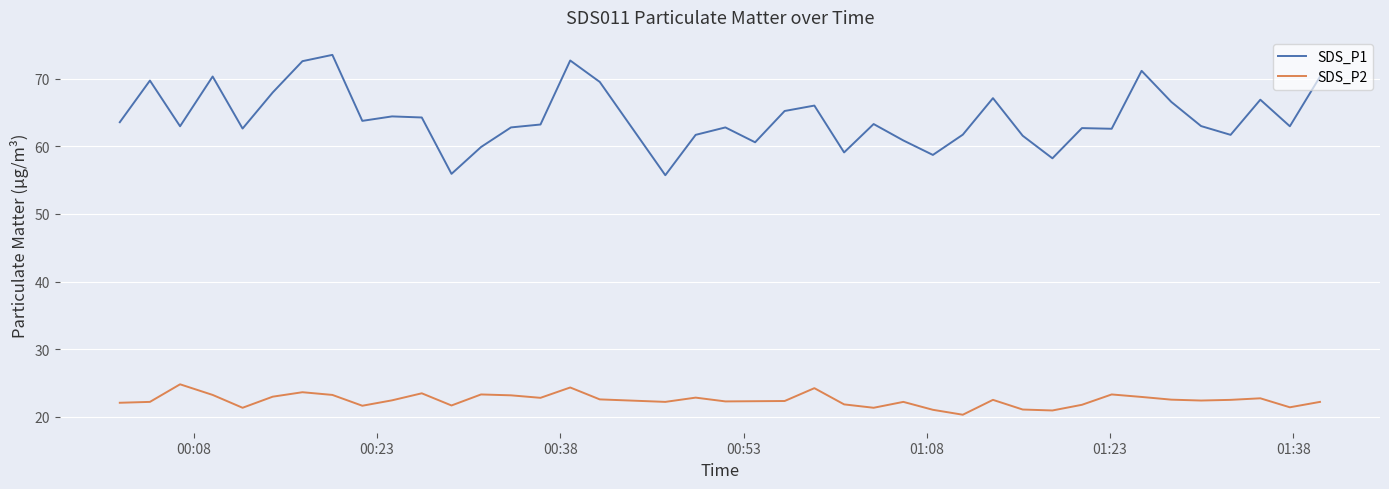

Which series has the largest total across all categories?

SDS_P1